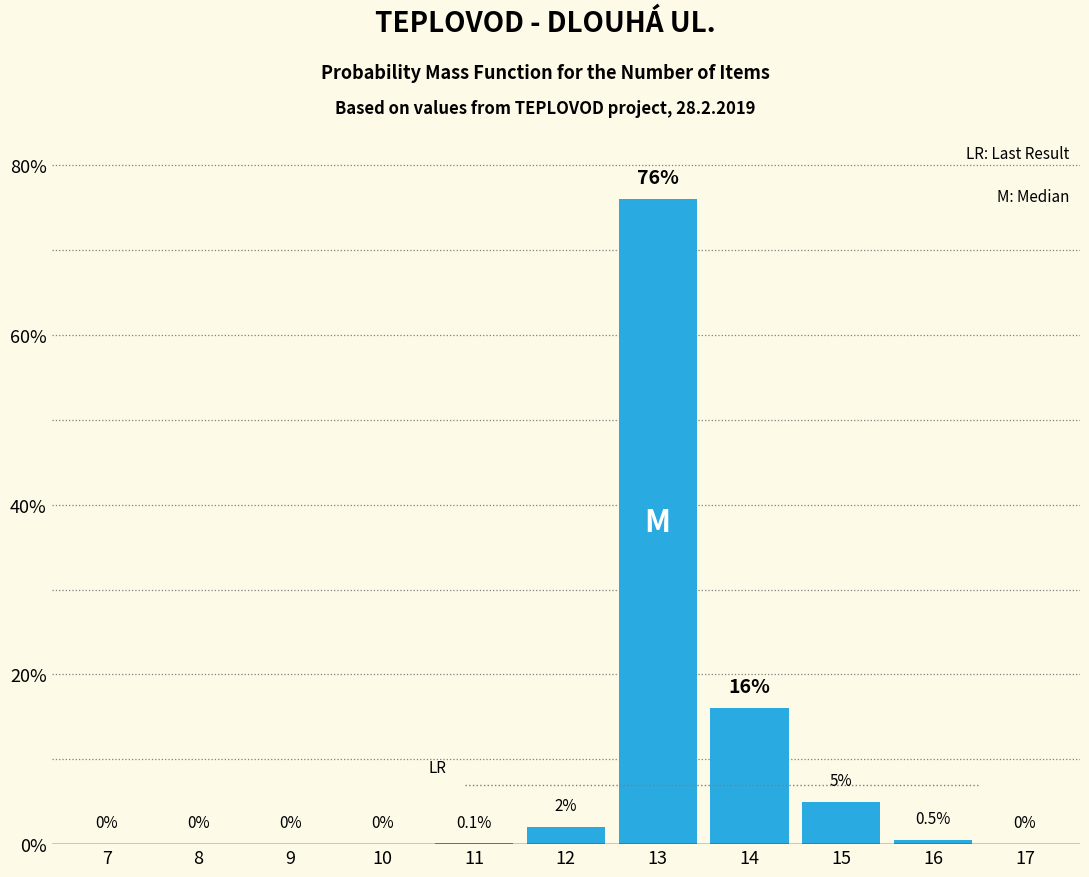

Reading left to right, transcribe all the data shown in this chart.

7=0.0	8=0.0	9=0.0	10=0.0	11=0.1	12=2.0	13=76.0	14=16.0	15=5.0	16=0.5	17=0.0